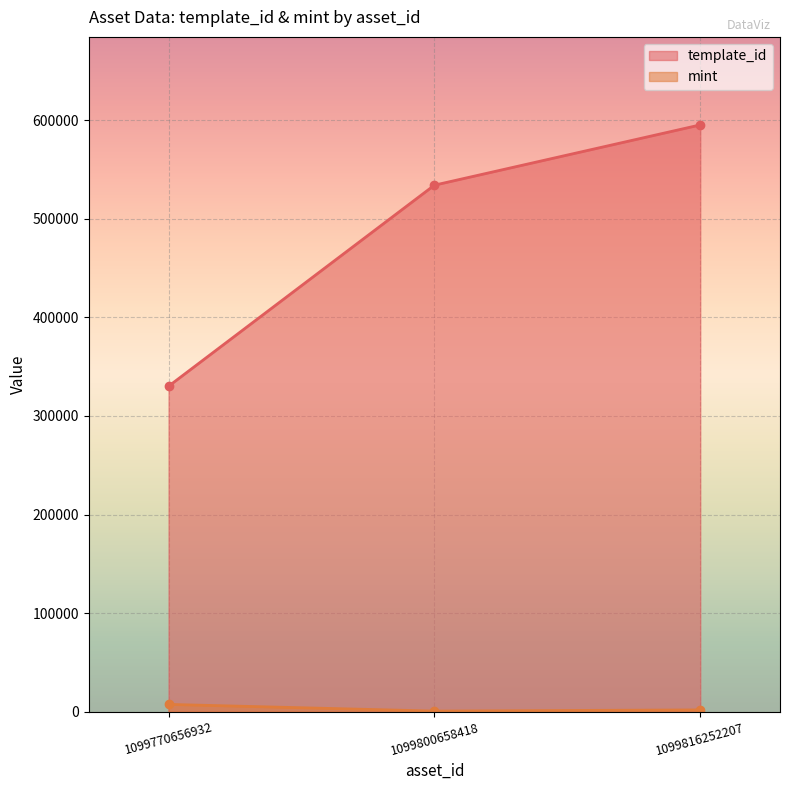

Where does the template_id series first go above 534089?

1099816252207